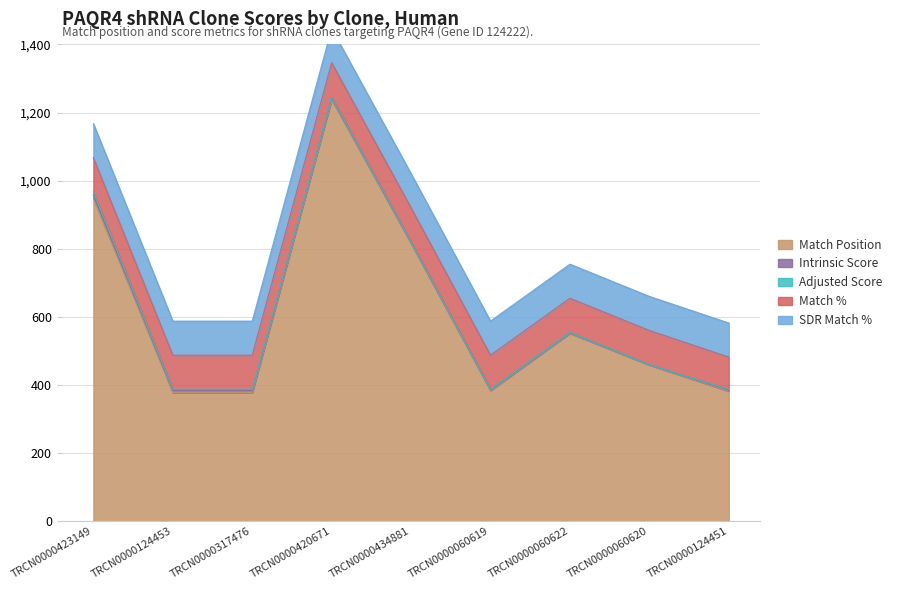

What is the maximum value shown in the chart?

1238.0